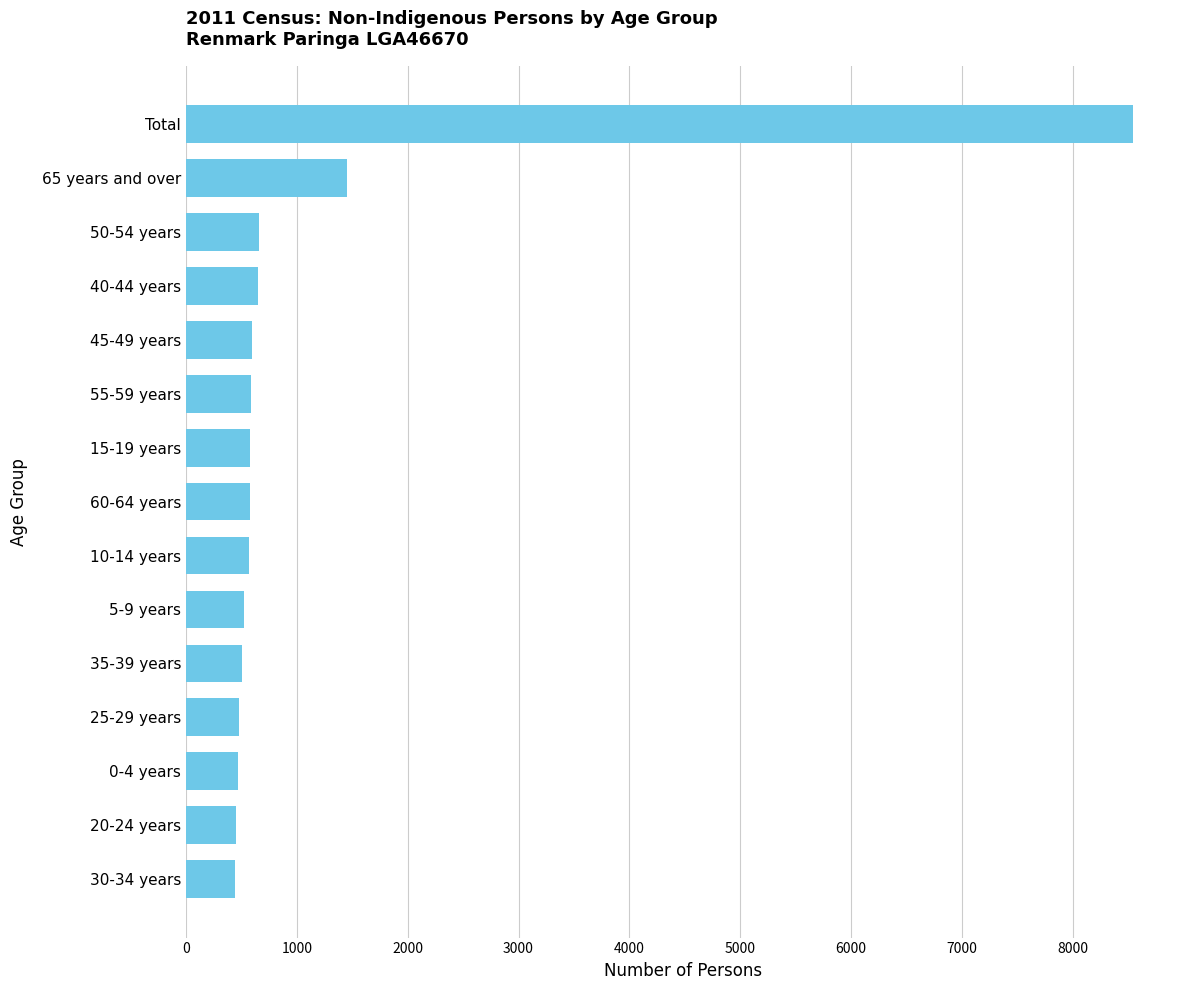

Is it true that the value at 10-14 years is 861?

False